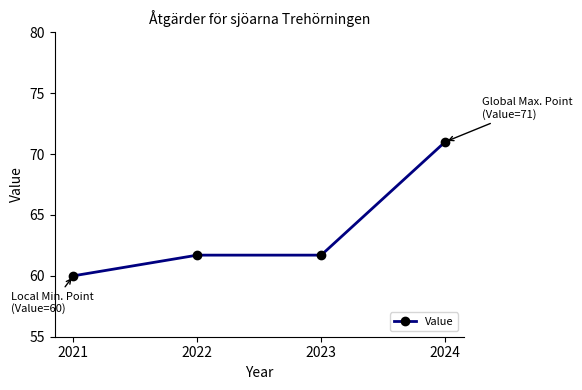

What is the sum of the values at 2024 and 2021?

131.0